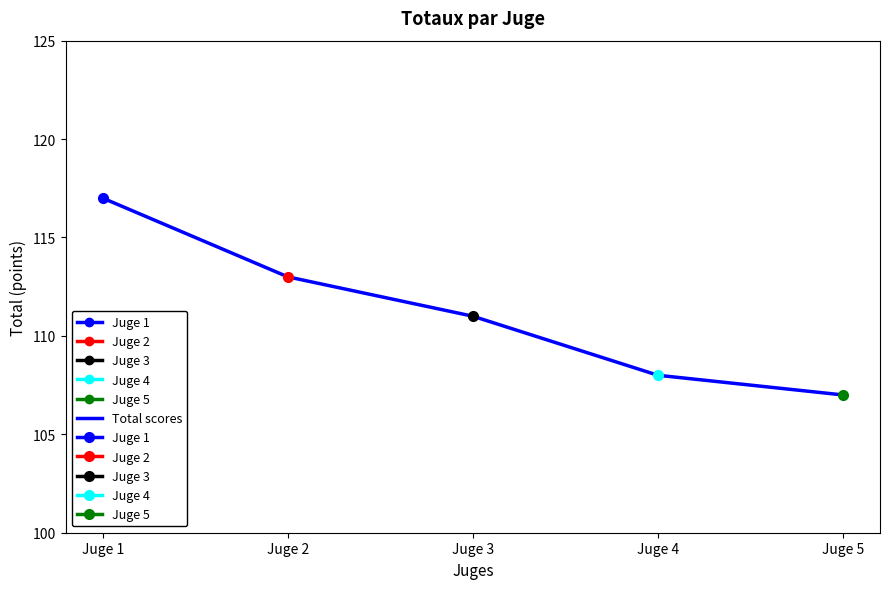

What is the difference between the values at Juge 4 and Juge 5?

1